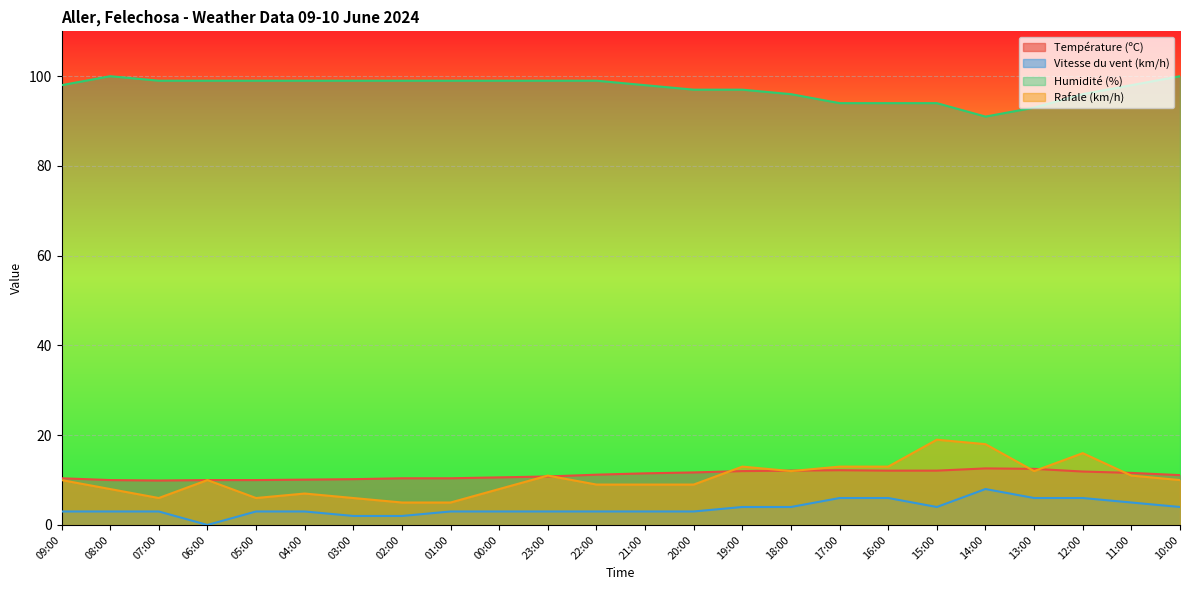

At 22:00, list the series in order from largest to smallest.

Humidité (%), Température (ºC), Rafale (km/h), Vitesse du vent (km/h)